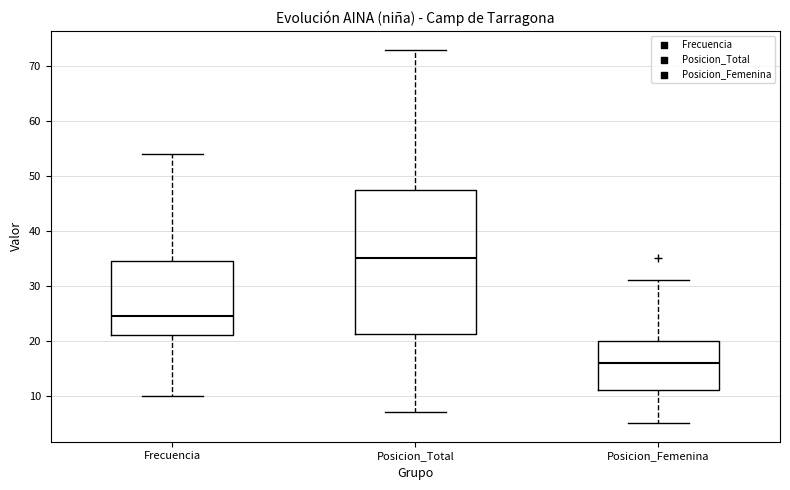

Where does the lower whisker of the box for Frecuencia end on the y-axis? The values are not printed on the chart, so give them approximately, as read against the axis.

10